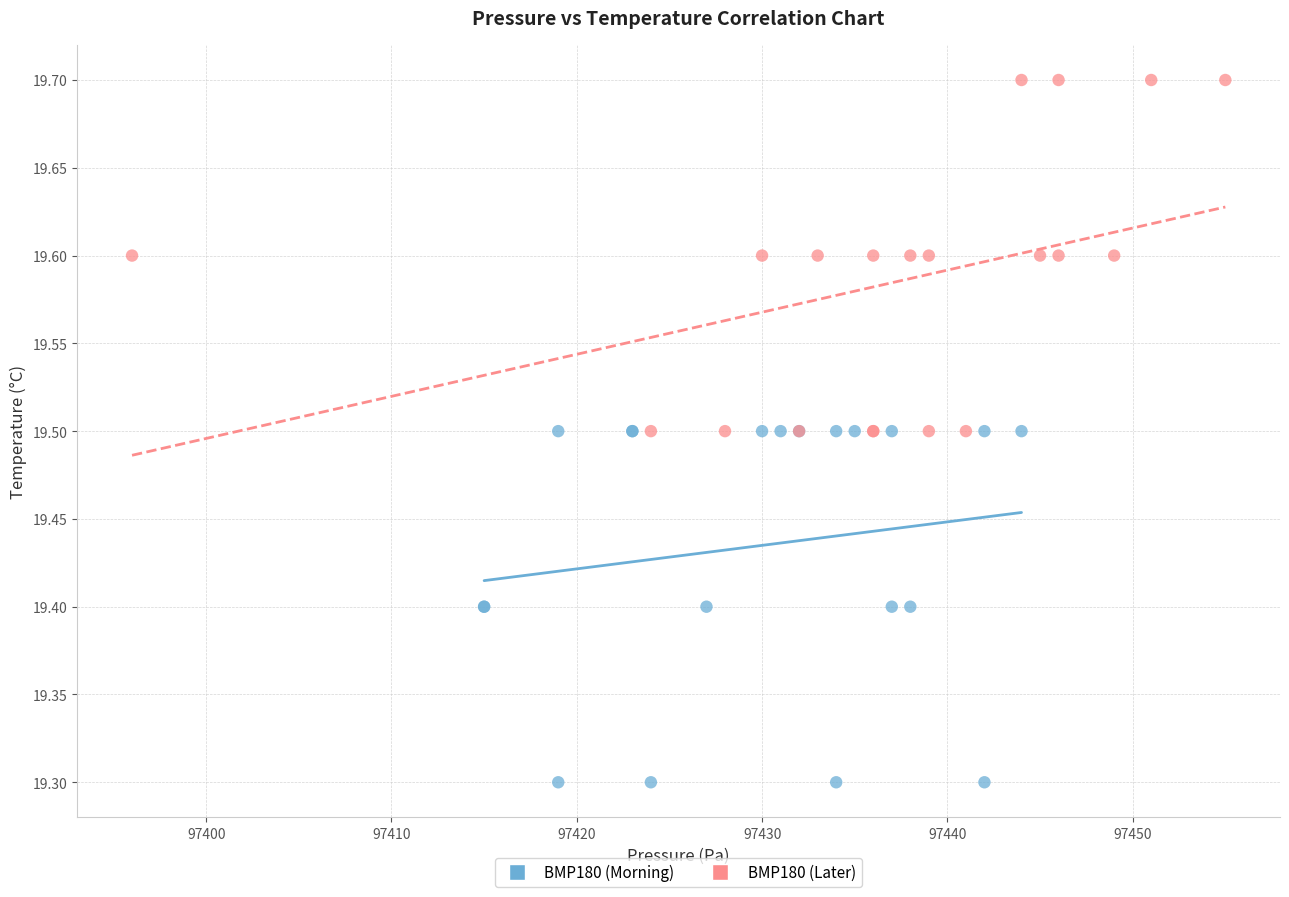

Which series contains the lowest Y value?

BMP180 (Morning)